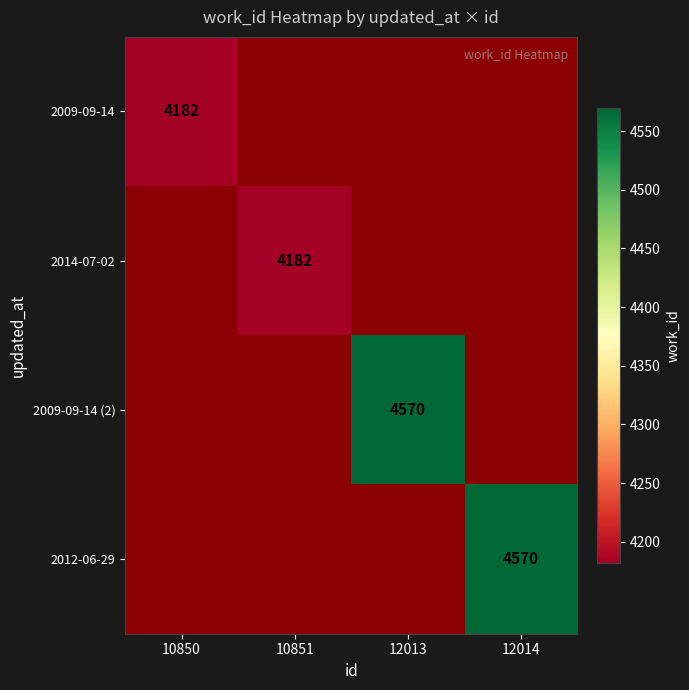

The 2014-07-02 series shows 6274 at 10851. True or false?

False